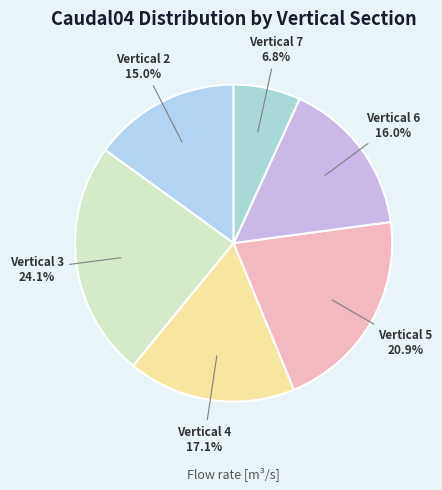

To the nearest percent, what is the average slice percentage?

17%